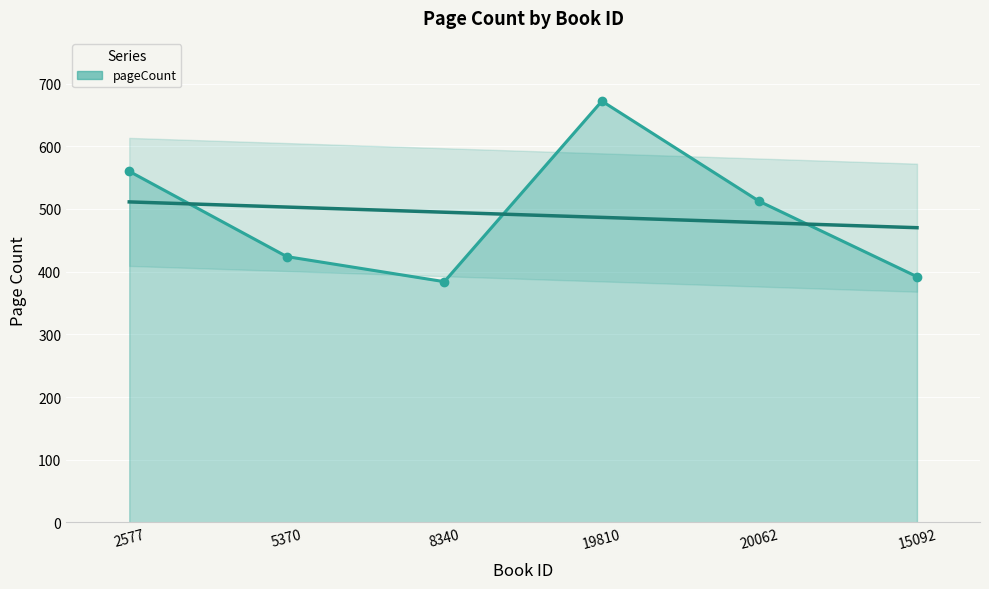

Where does the data first go above 512?

2577